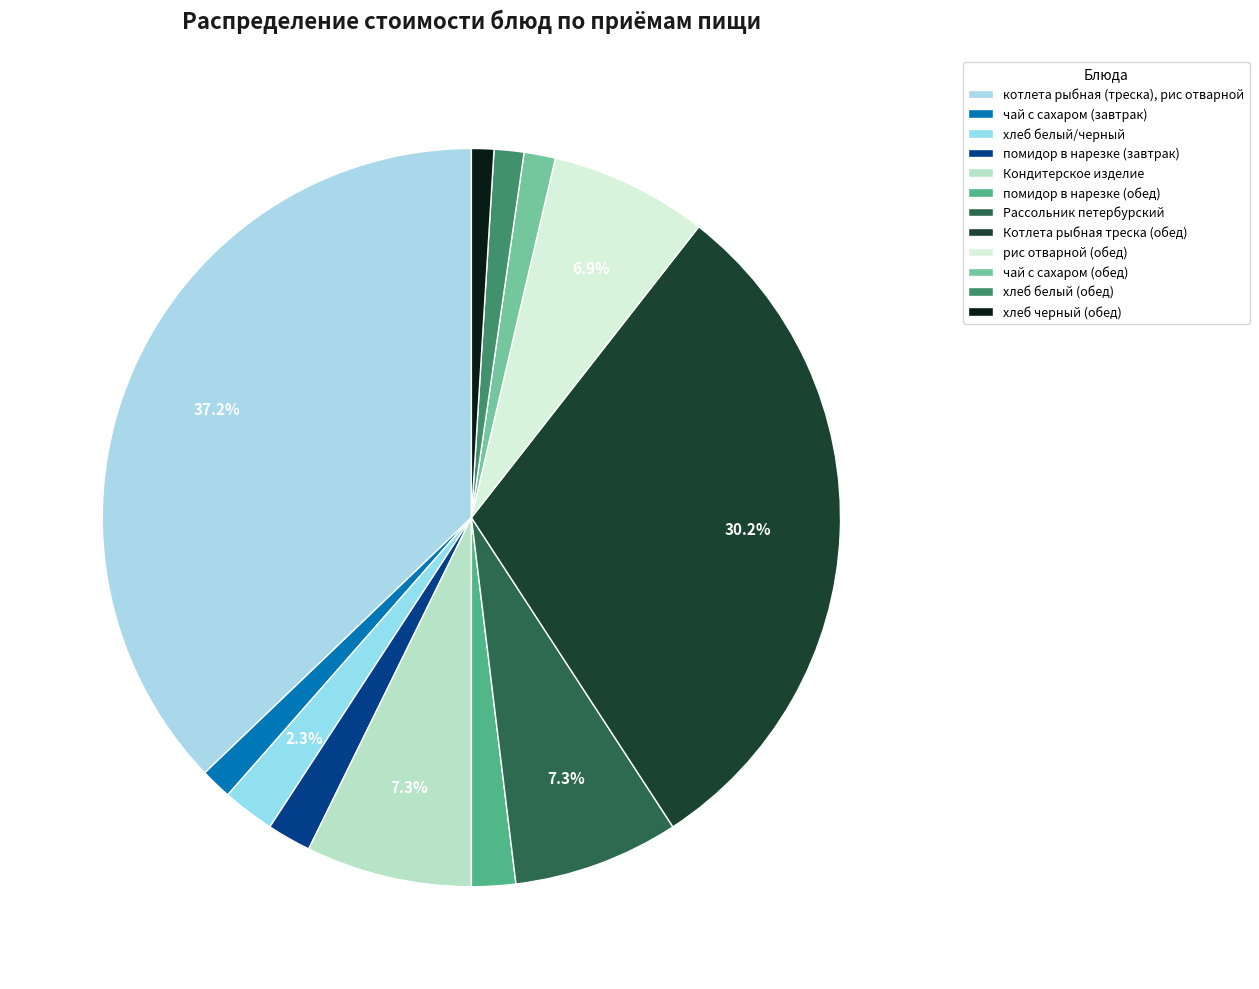

Which slice is the largest?

котлета рыбная (треска), рис отварной